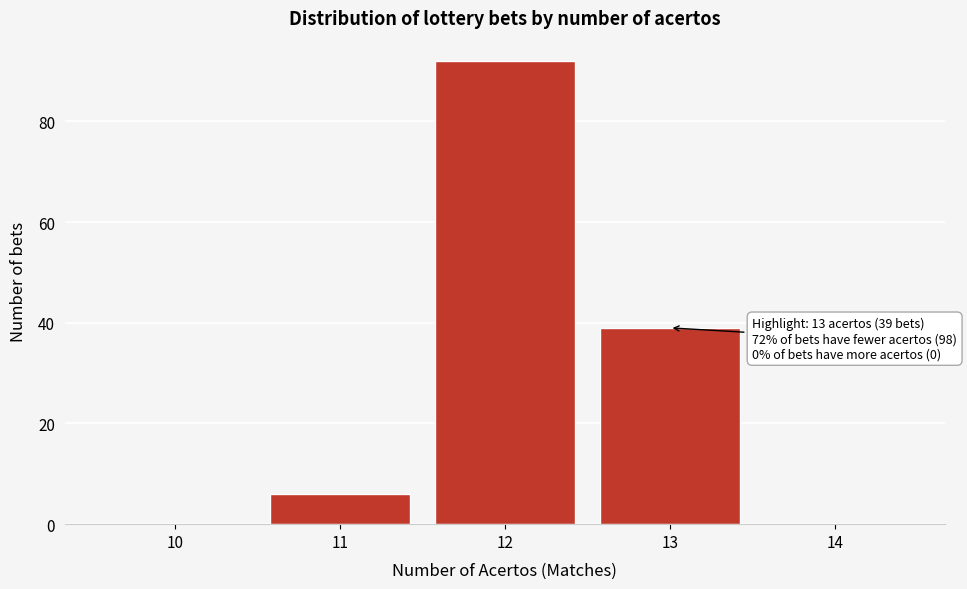

Reading right to left, list all the values displayed in this chart.

14=0	13=39	12=92	11=6	10=0